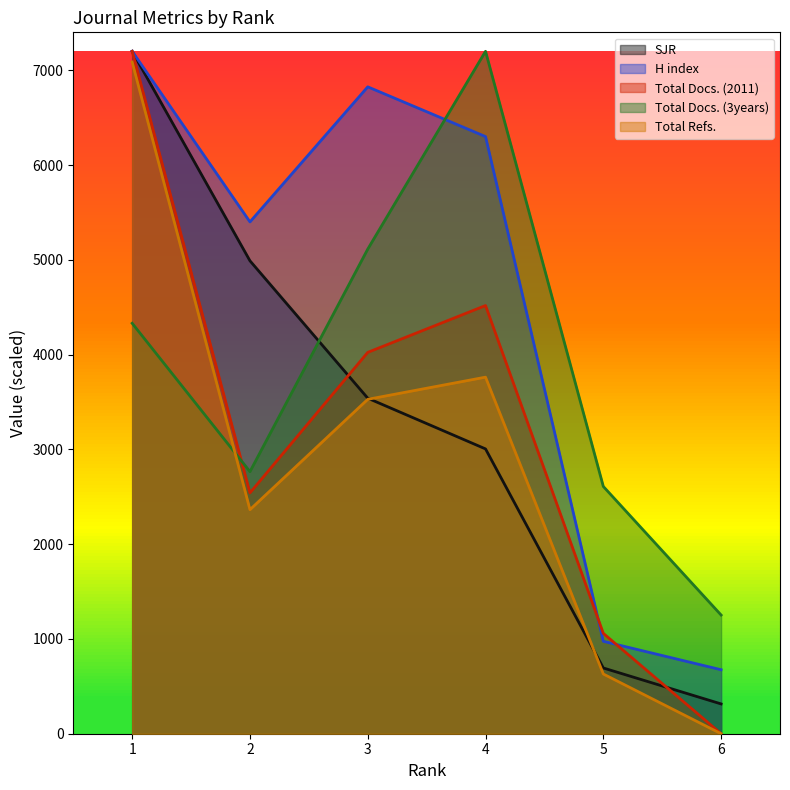

Which has a higher value, 5 or 4?

4